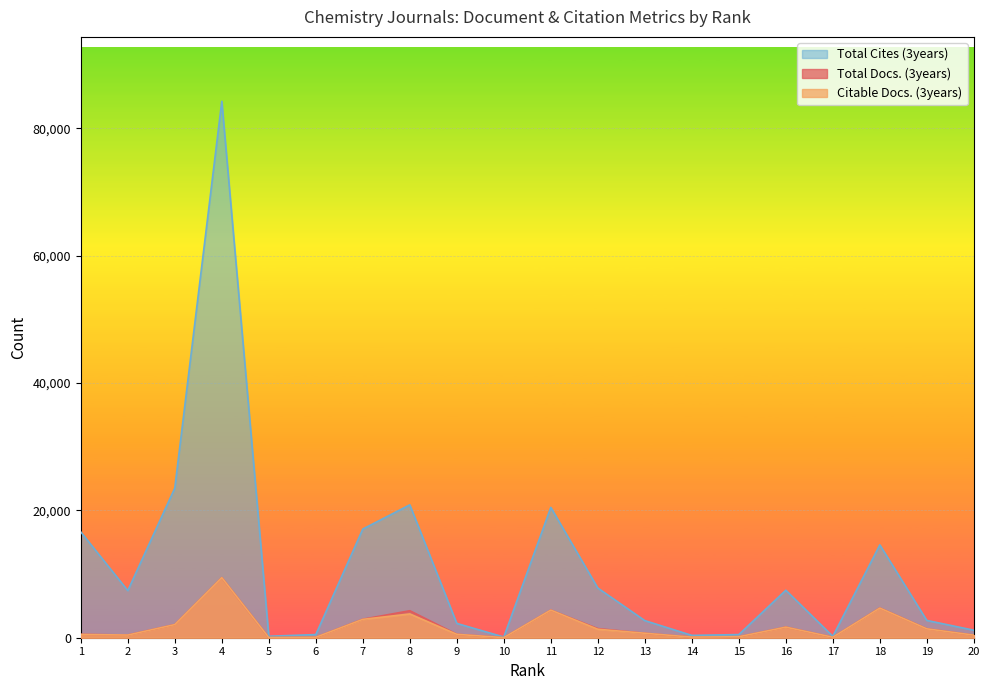

Is the value of Total Docs. (3years) at 5 greater than the value of Total Cites (3years) at 7?

No